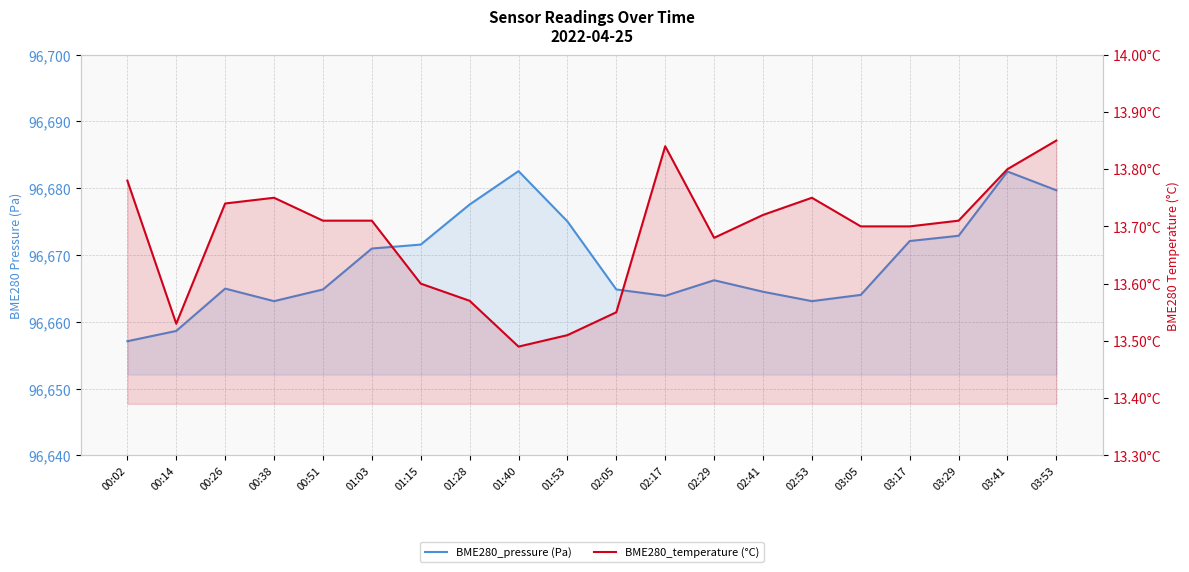

What is the smallest value displayed?

13.5